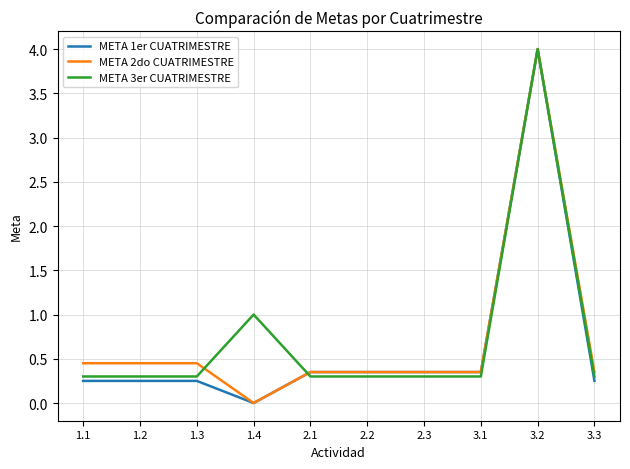

Is it true that META 2do CUATRIMESTRE equals 0.0 at 1.4?

True